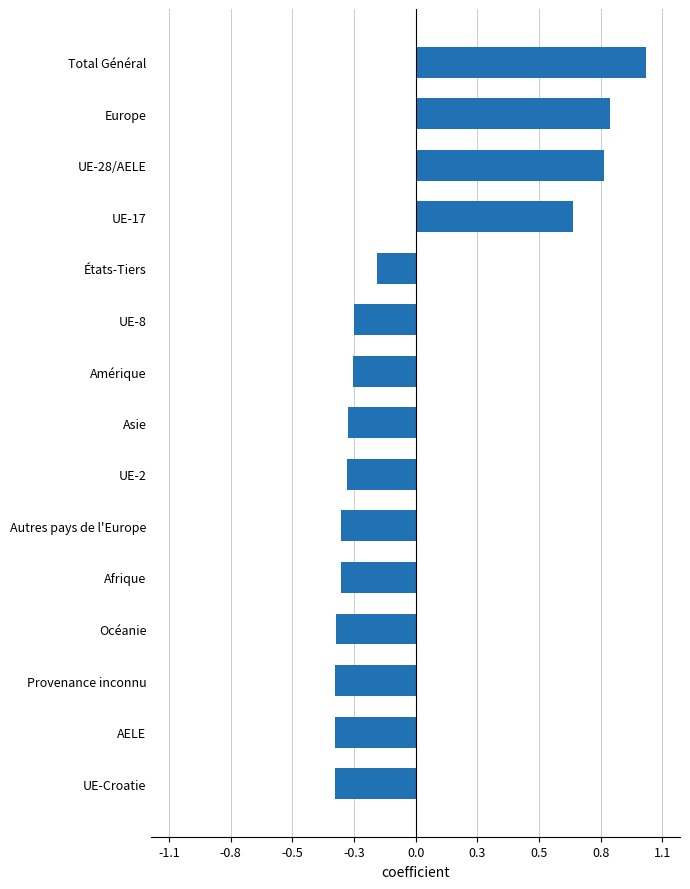

At which label is the value closest to 121?

UE-17